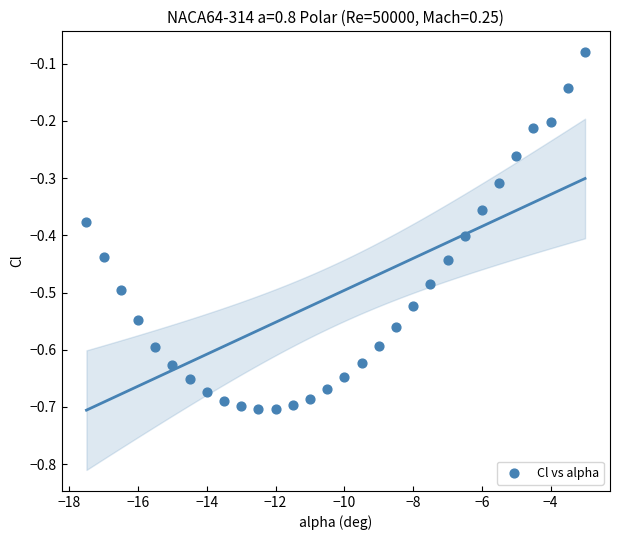

What is the range of Y values (max minus min)?

0.6